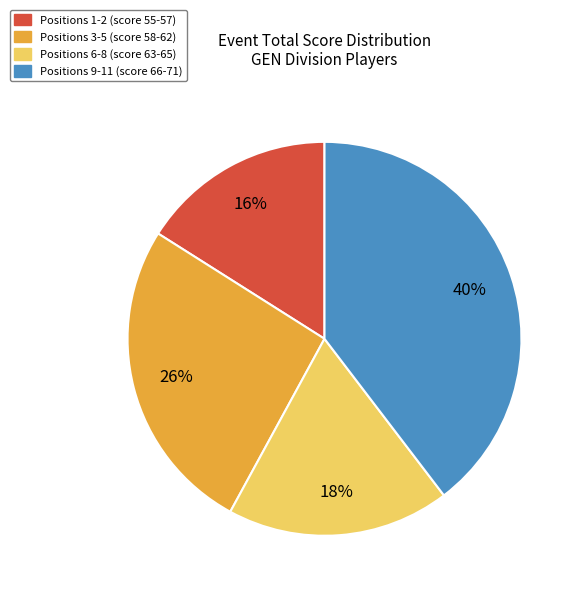

To the nearest percent, what is the difference between the largest and smallest slice percentages?

24%